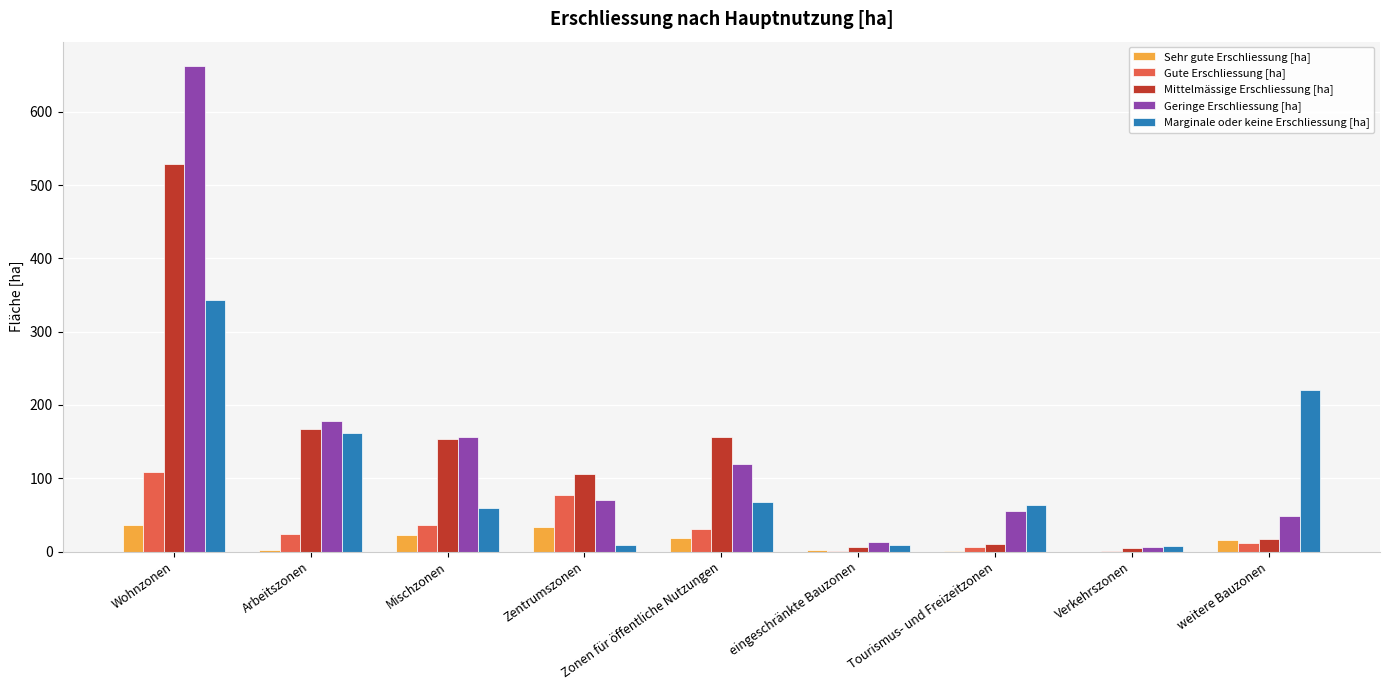

How many categories are shown in the chart?

9